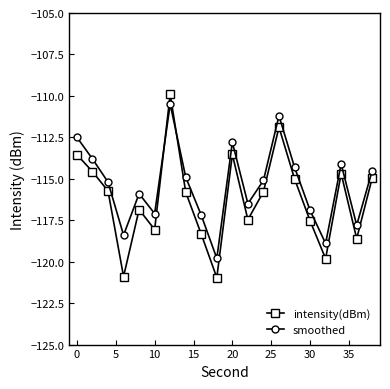

Which series has the largest total across all categories?

smoothed